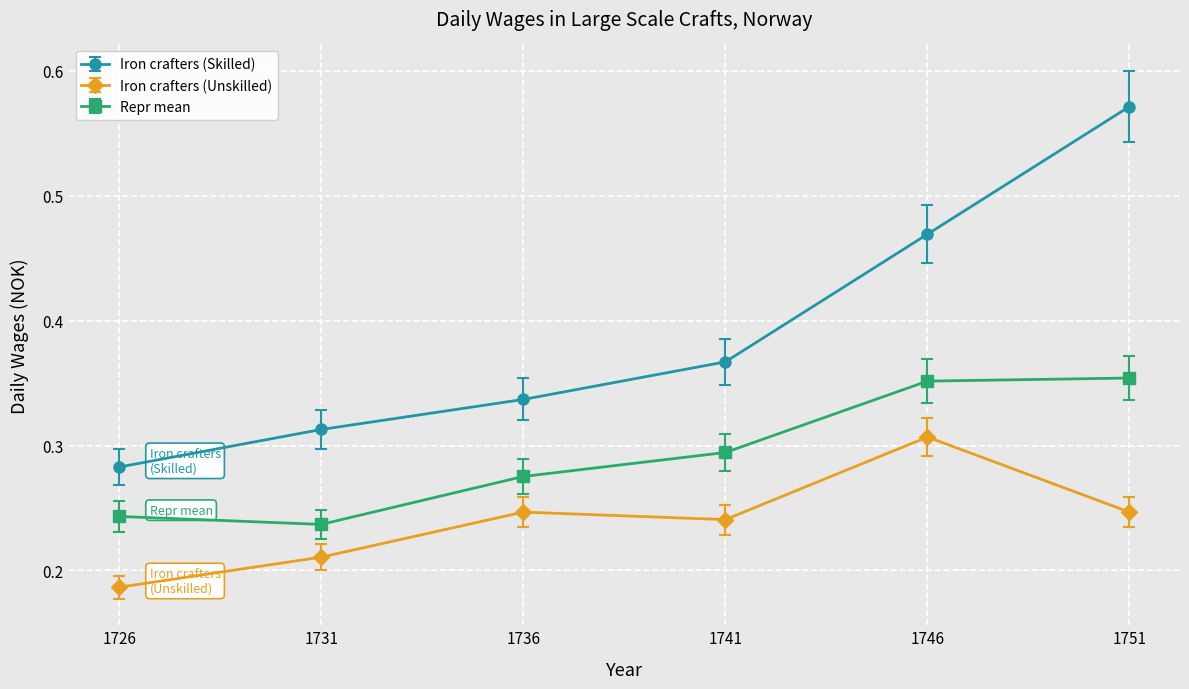

True or false: Repr mean and Iron crafters (Skilled) cross at least once.

False